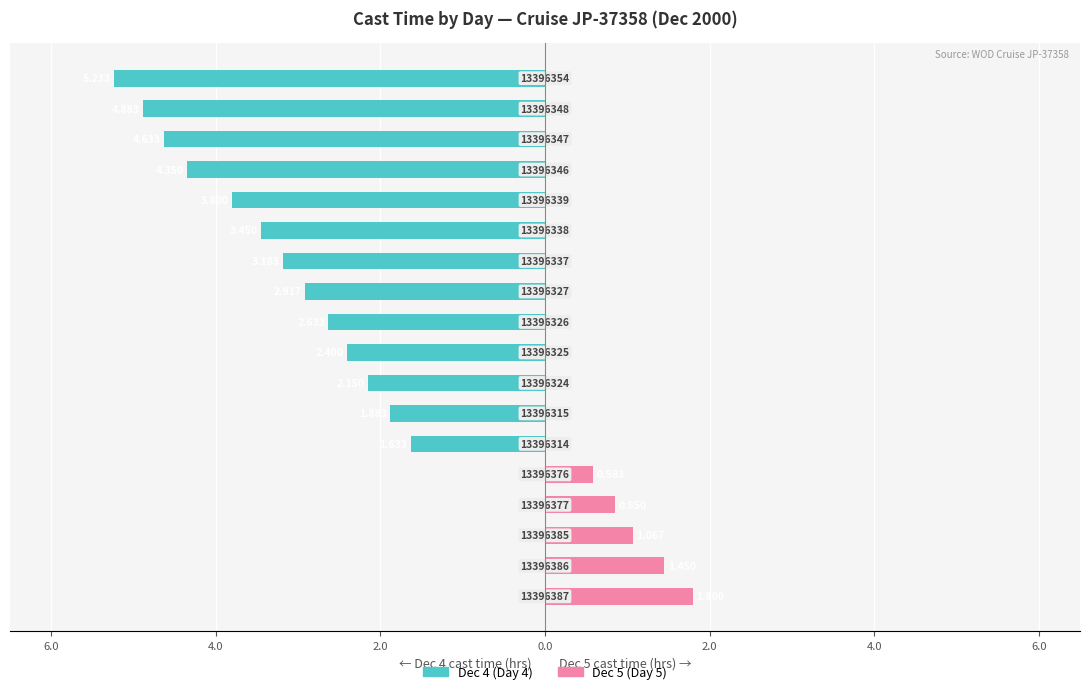

What is the value of the 3rd bar from the left?

-4.6